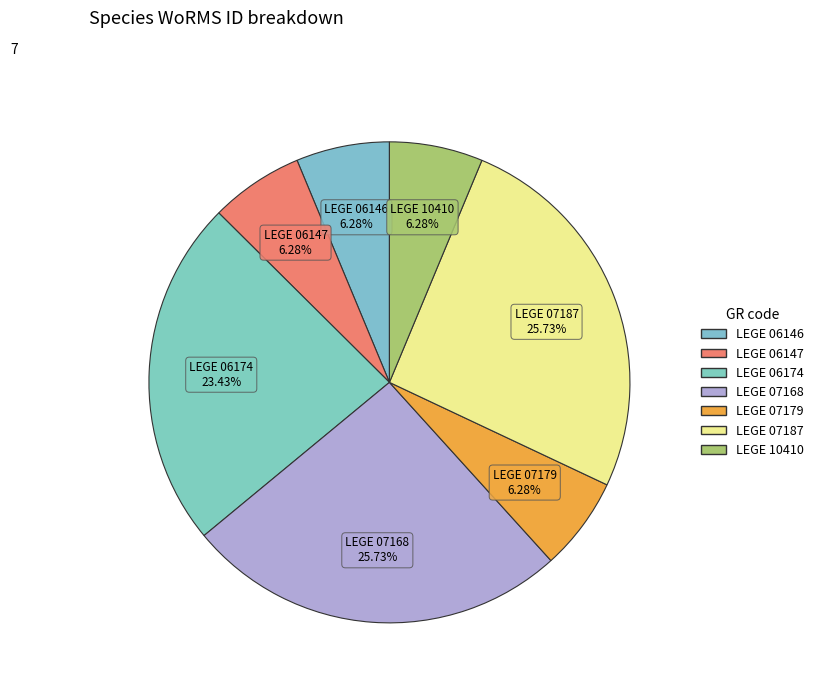

Which slice is the smallest?

LEGE 07179